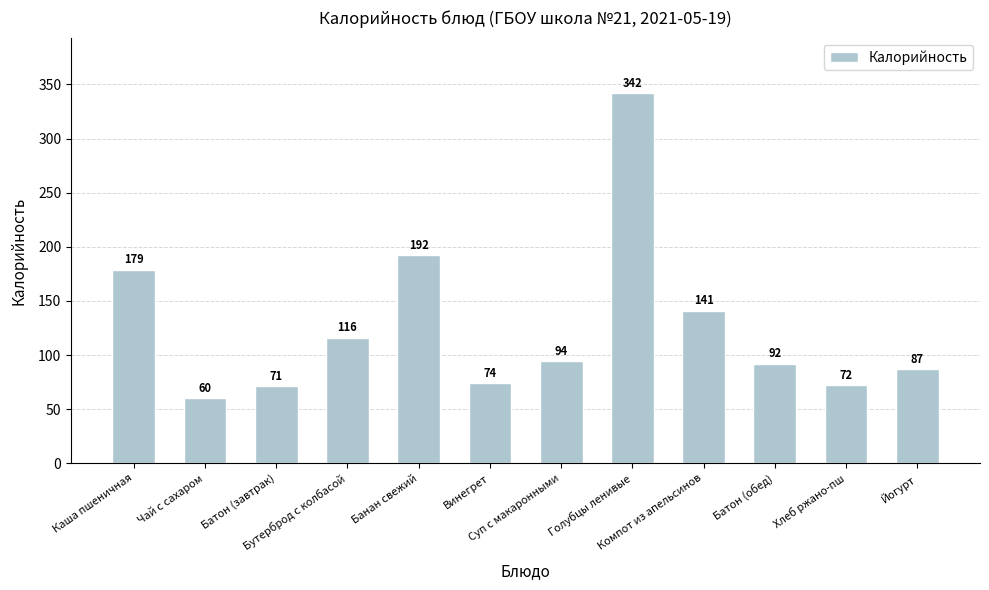

What is the value of the 10th bar from the left?

92